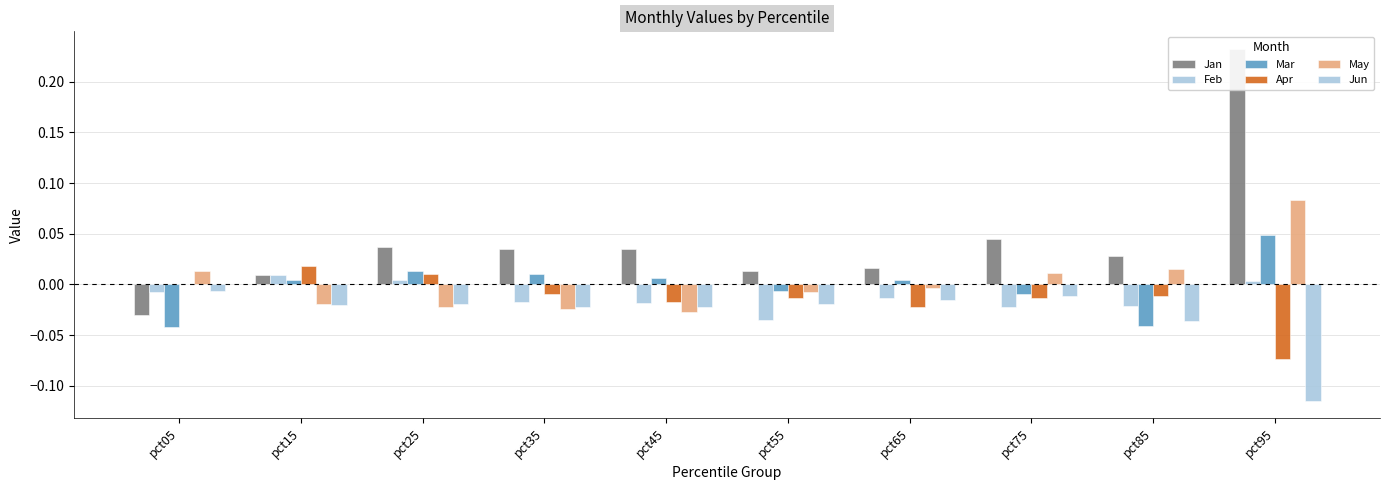

True or false: May has a value of -0.0 at pct35.

True